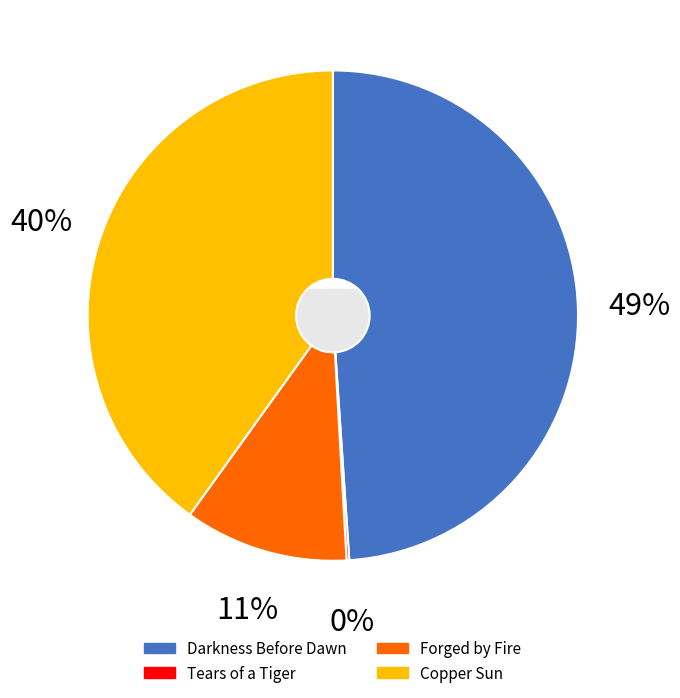

What is the ratio of the value at Darkness Before Dawn to the value at Forged by Fire?

4.5